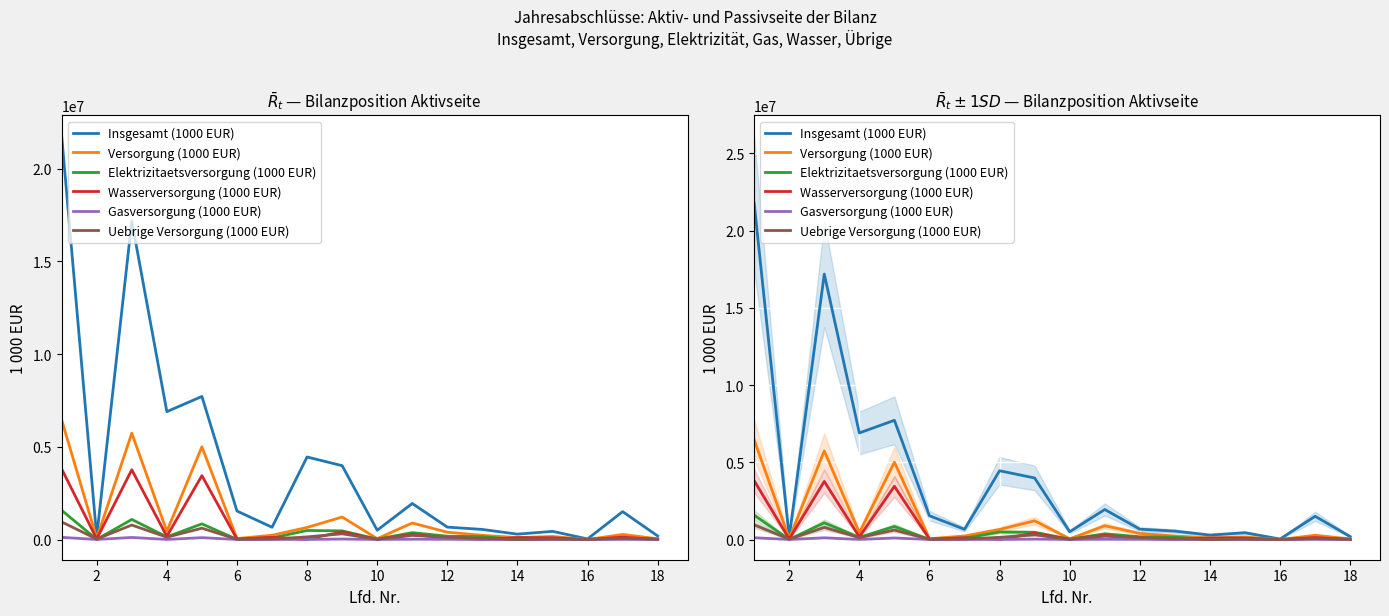

How many lines are shown in the chart?

6